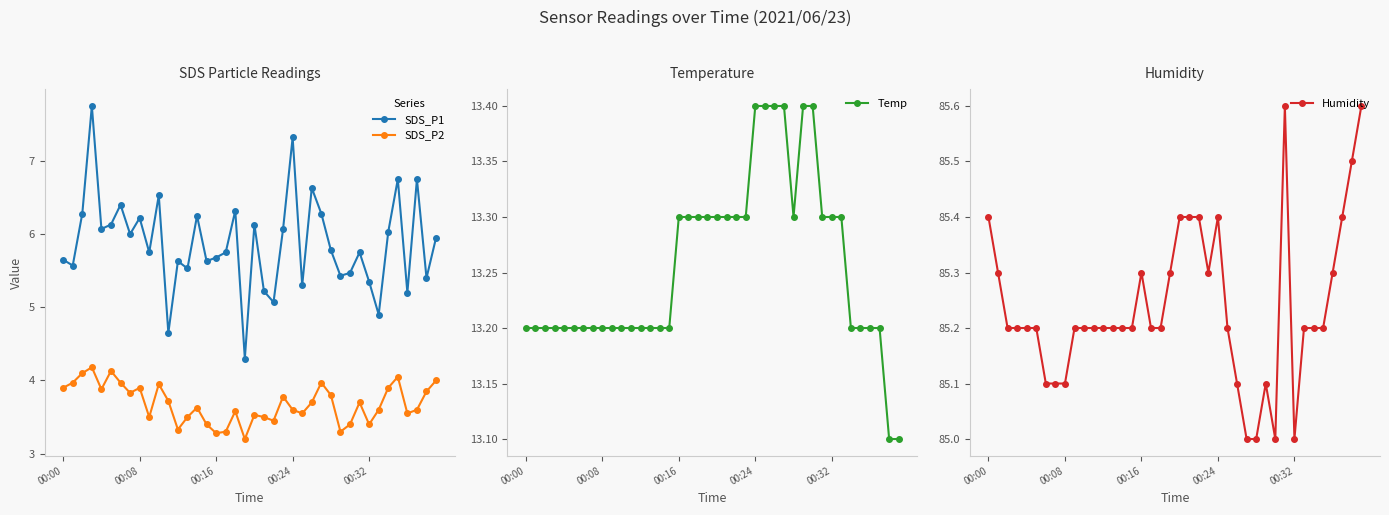

The value of SDS_P2 at 00:00 is 5.2. True or false?

False